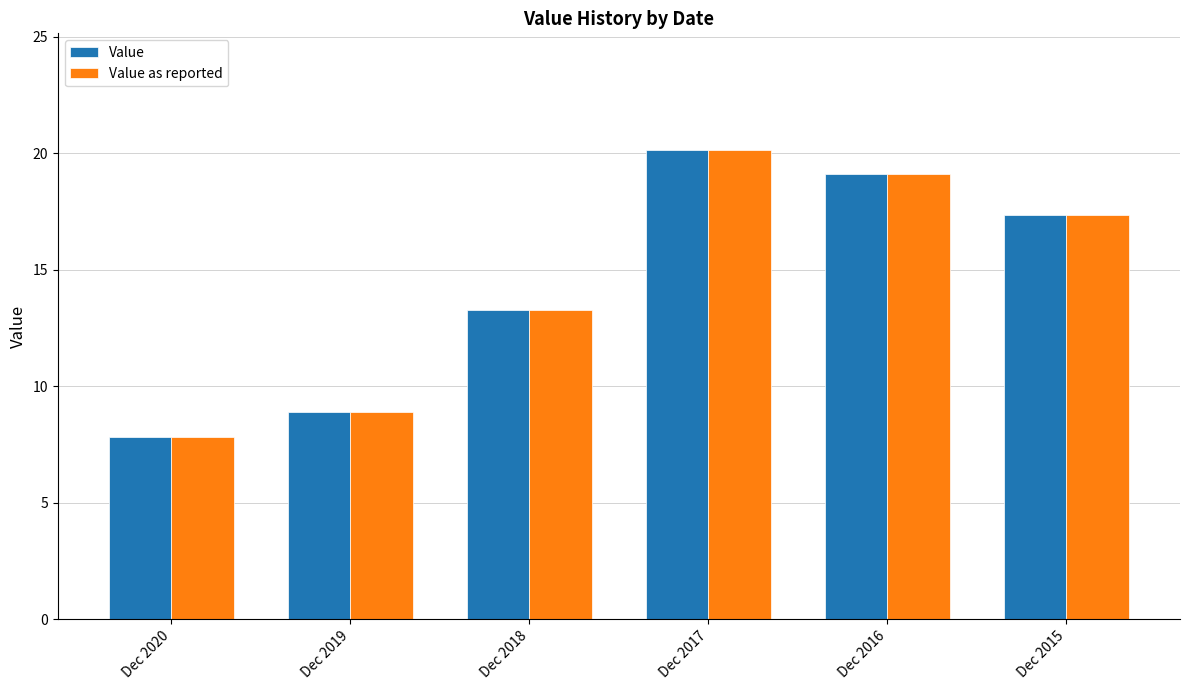

Reading left to right, what are all the values shown in this chart?

Value: Dec 2020=7.8	Dec 2019=8.9	Dec 2018=13.3	Dec 2017=20.1	Dec 2016=19.1	Dec 2015=17.3
Value as reported: Dec 2020=7.8	Dec 2019=8.9	Dec 2018=13.3	Dec 2017=20.1	Dec 2016=19.1	Dec 2015=17.3